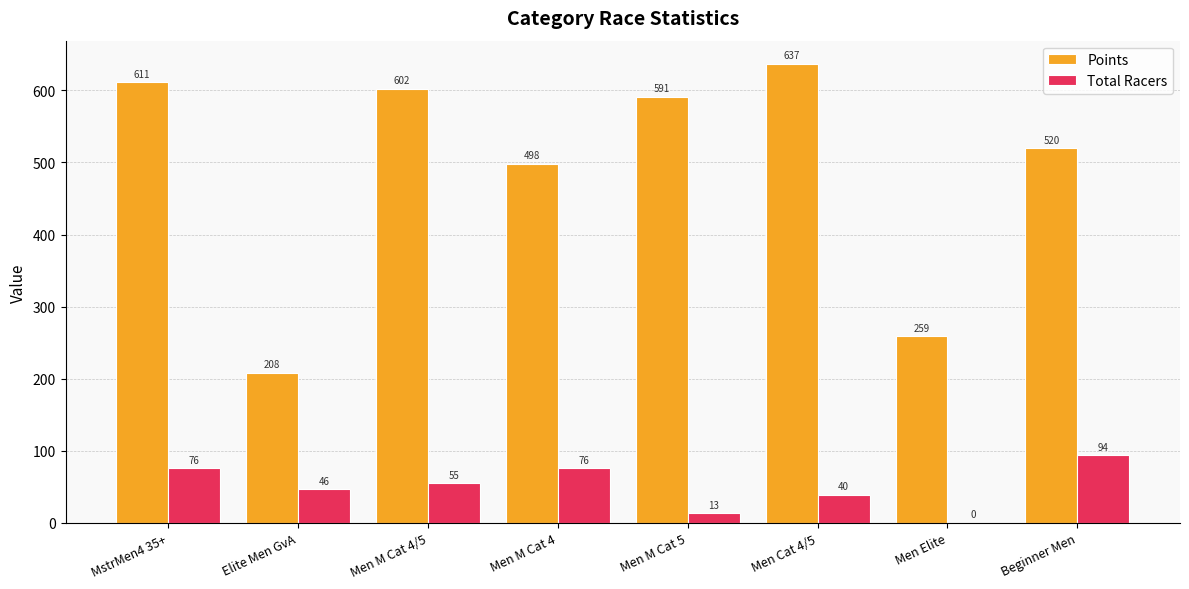

Is it true that Points equals 156.1 at Men Cat 4/5?

False